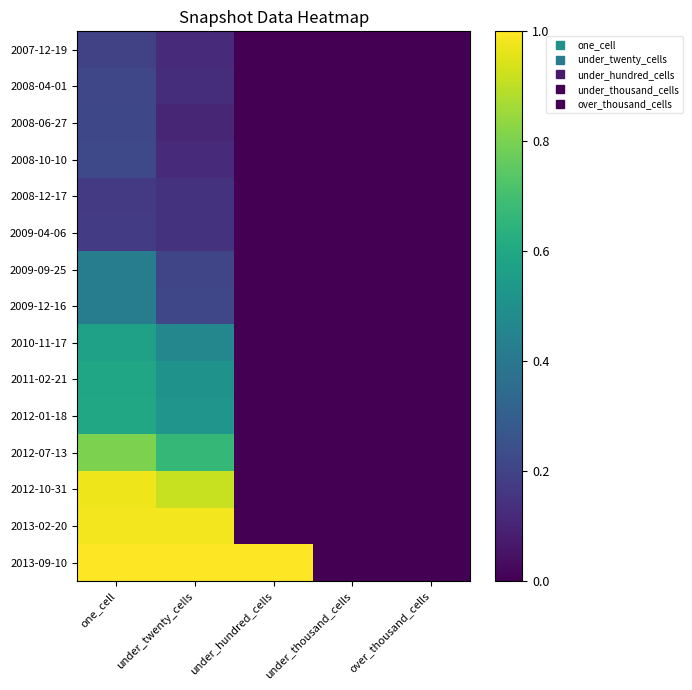

Reading right to left, list all the values displayed in this chart.

2007-12-19: over_thousand_cells=0.0	under_thousand_cells=0.0	under_hundred_cells=0.0	under_twenty_cells=0.1	one_cell=0.2
2008-04-01: over_thousand_cells=0.0	under_thousand_cells=0.0	under_hundred_cells=0.0	under_twenty_cells=0.1	one_cell=0.2
2008-06-27: over_thousand_cells=0.0	under_thousand_cells=0.0	under_hundred_cells=0.0	under_twenty_cells=0.1	one_cell=0.2
2008-10-10: over_thousand_cells=0.0	under_thousand_cells=0.0	under_hundred_cells=0.0	under_twenty_cells=0.1	one_cell=0.2
2008-12-17: over_thousand_cells=0.0	under_thousand_cells=0.0	under_hundred_cells=0.0	under_twenty_cells=0.1	one_cell=0.2
2009-04-06: over_thousand_cells=0.0	under_thousand_cells=0.0	under_hundred_cells=0.0	under_twenty_cells=0.1	one_cell=0.2
2009-09-25: over_thousand_cells=0.0	under_thousand_cells=0.0	under_hundred_cells=0.0	under_twenty_cells=0.2	one_cell=0.4
2009-12-16: over_thousand_cells=0.0	under_thousand_cells=0.0	under_hundred_cells=0.0	under_twenty_cells=0.2	one_cell=0.4
2010-11-17: over_thousand_cells=0.0	under_thousand_cells=0.0	under_hundred_cells=0.0	under_twenty_cells=0.5	one_cell=0.6
2011-02-21: over_thousand_cells=0.0	under_thousand_cells=0.0	under_hundred_cells=0.0	under_twenty_cells=0.5	one_cell=0.6
2012-01-18: over_thousand_cells=0.0	under_thousand_cells=0.0	under_hundred_cells=0.0	under_twenty_cells=0.5	one_cell=0.6
2012-07-13: over_thousand_cells=0.0	under_thousand_cells=0.0	under_hundred_cells=0.0	under_twenty_cells=0.7	one_cell=0.8
2012-10-31: over_thousand_cells=0.0	under_thousand_cells=0.0	under_hundred_cells=0.0	under_twenty_cells=0.9	one_cell=1.0
2013-02-20: over_thousand_cells=0.0	under_thousand_cells=0.0	under_hundred_cells=0.0	under_twenty_cells=1.0	one_cell=1.0
2013-09-10: over_thousand_cells=0.0	under_thousand_cells=0.0	under_hundred_cells=1.0	under_twenty_cells=1.0	one_cell=1.0